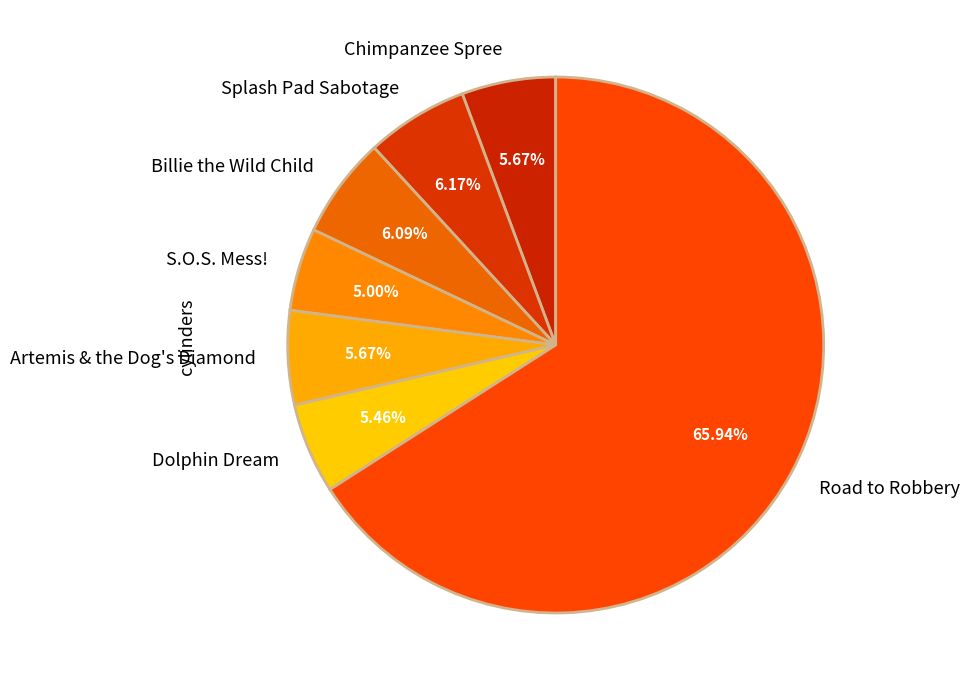

Does any single category account for the majority?

Yes